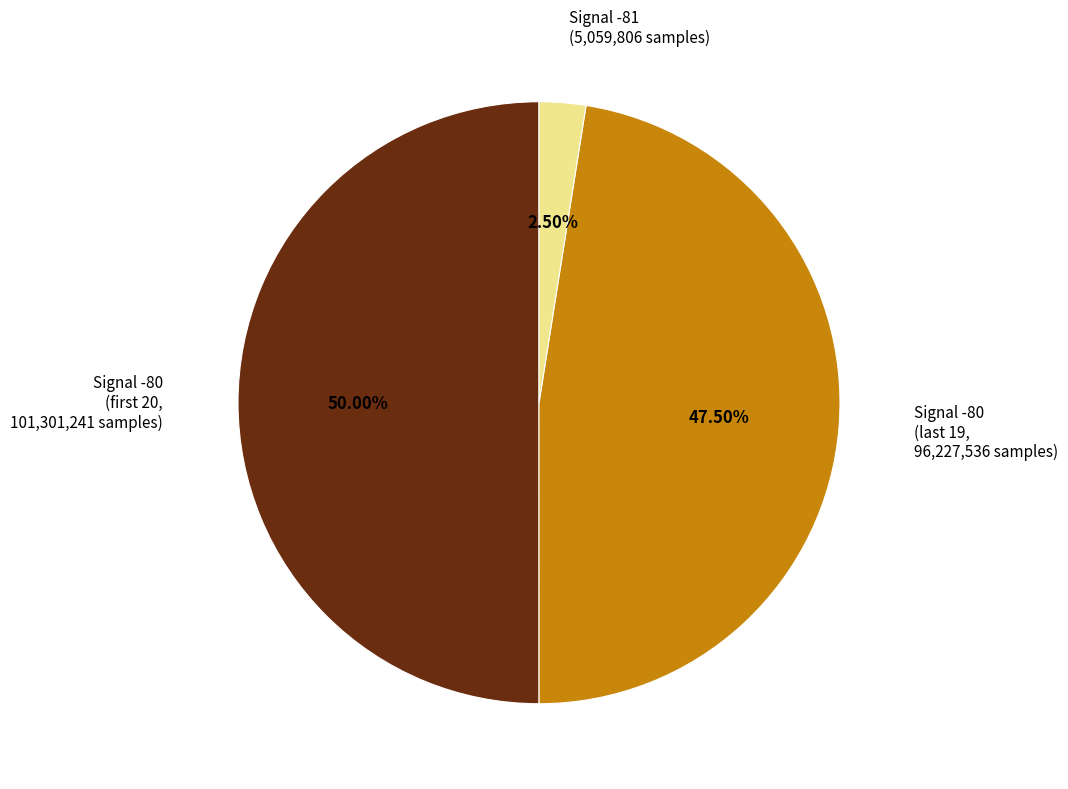

Which category accounts for the majority?

Signal -80 (first 20, 101,301,241 samples)